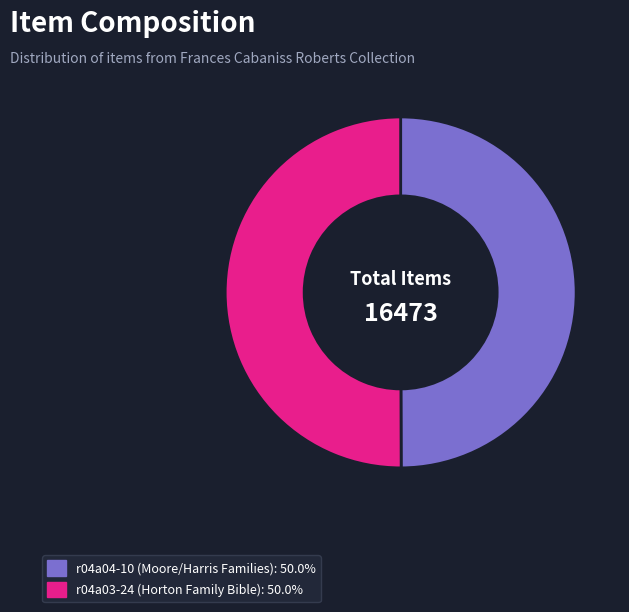

How many slices are in this pie chart?

2